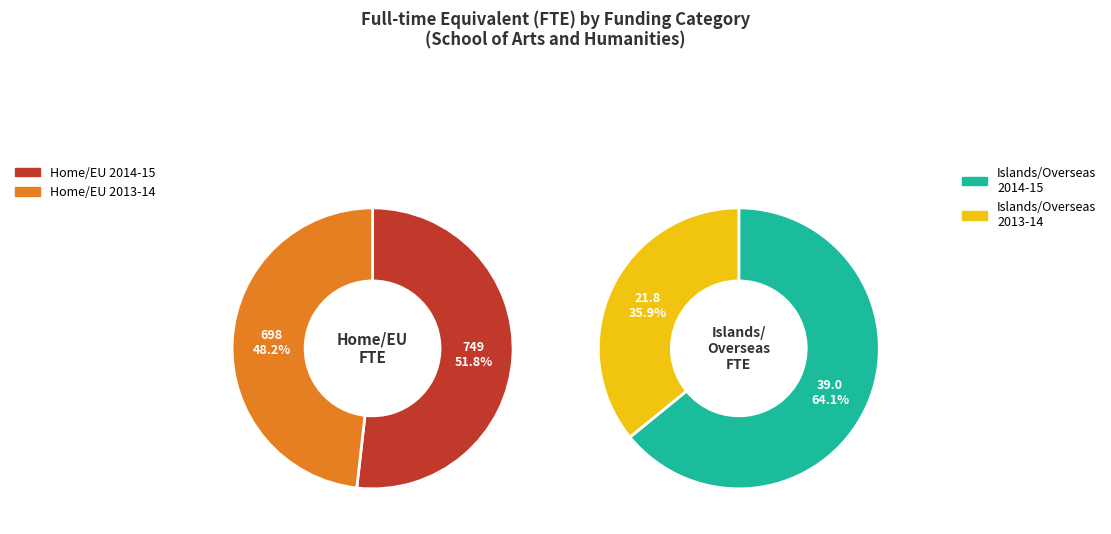

Is there a majority slice in this chart?

No